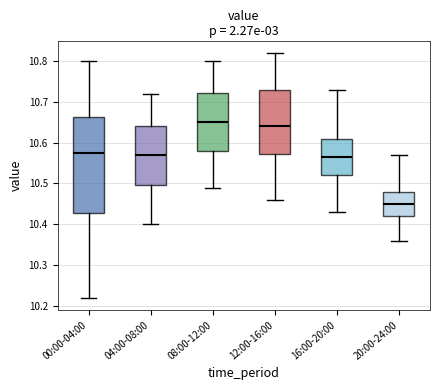

Reading left to right, read every box against the y-axis: the position of its median line, the range the box covers, and the ends of its whiskers. The values are not printed on the chart, so give them approximately, as read against the axis.

00:00-04:00: median 10.58, box 10.43 to 10.66, whiskers 10.22 to 10.80
04:00-08:00: median 10.57, box 10.50 to 10.64, whiskers 10.40 to 10.72
08:00-12:00: median 10.65, box 10.58 to 10.72, whiskers 10.49 to 10.80
12:00-16:00: median 10.64, box 10.57 to 10.73, whiskers 10.46 to 10.82
16:00-20:00: median 10.57, box 10.52 to 10.61, whiskers 10.43 to 10.73
20:00-24:00: median 10.45, box 10.42 to 10.48, whiskers 10.36 to 10.57